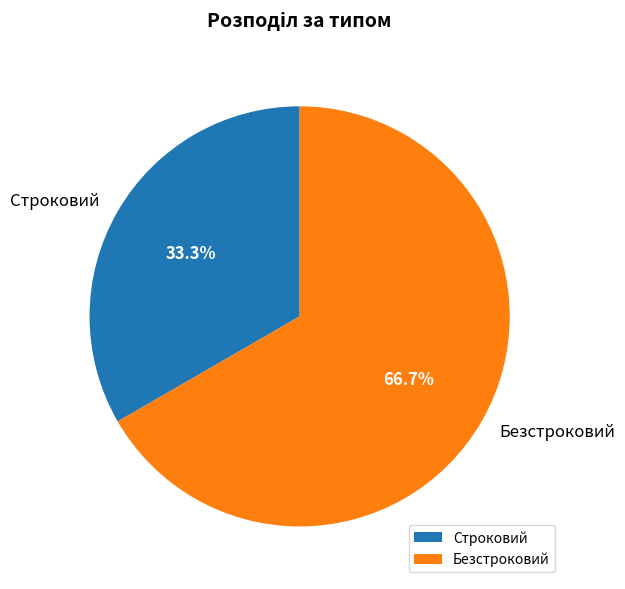

What is the total percentage of Строковий and Безстроковий?

100.0%